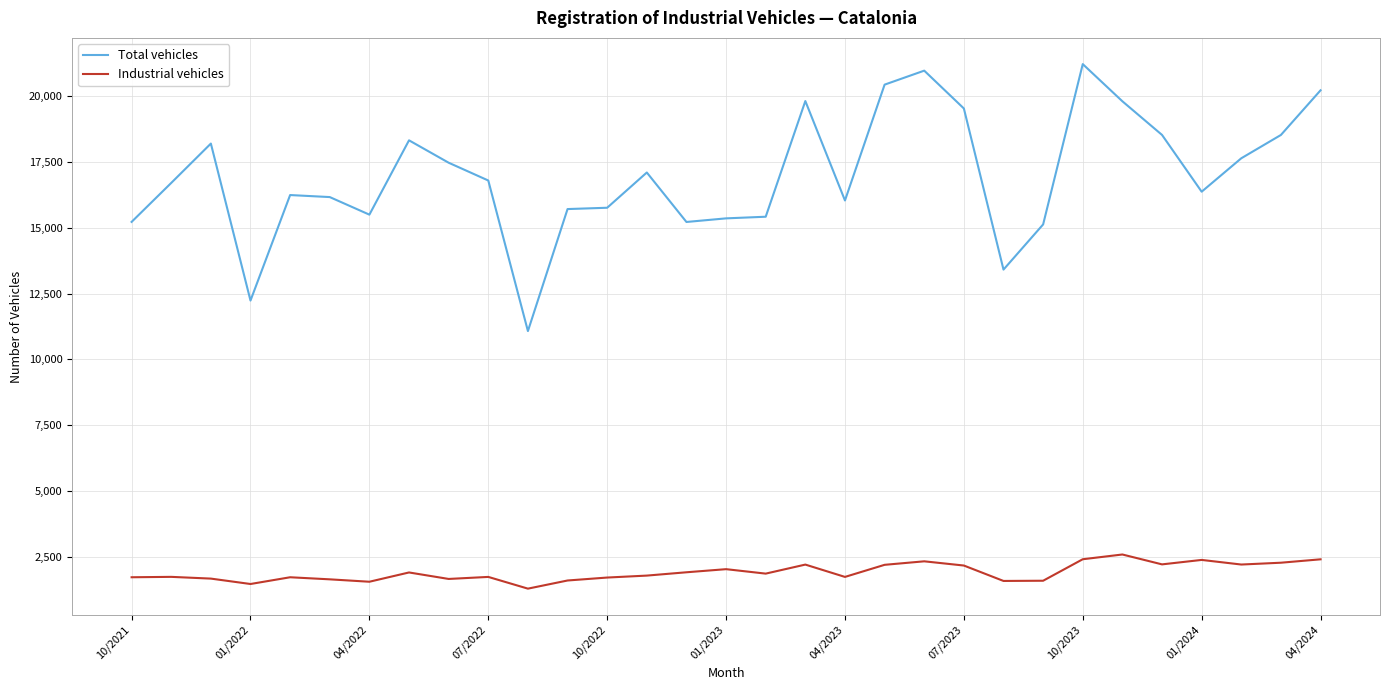

What is the difference between the maximum and minimum values in the Industrial vehicles series?

1296